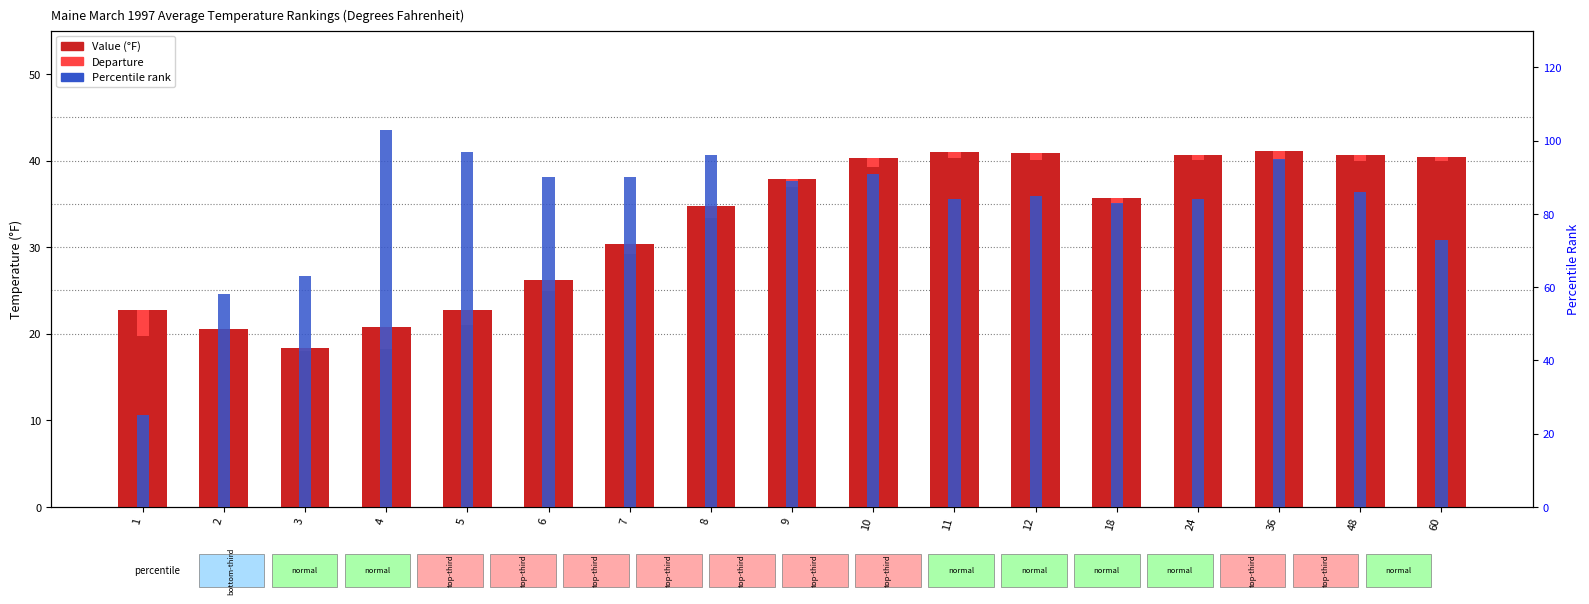

Rank the categories by value from highest to lowest.

36, 11, 12, 24, 48, 60, 10, 9, 18, 8, 7, 6, 1, 5, 4, 2, 3